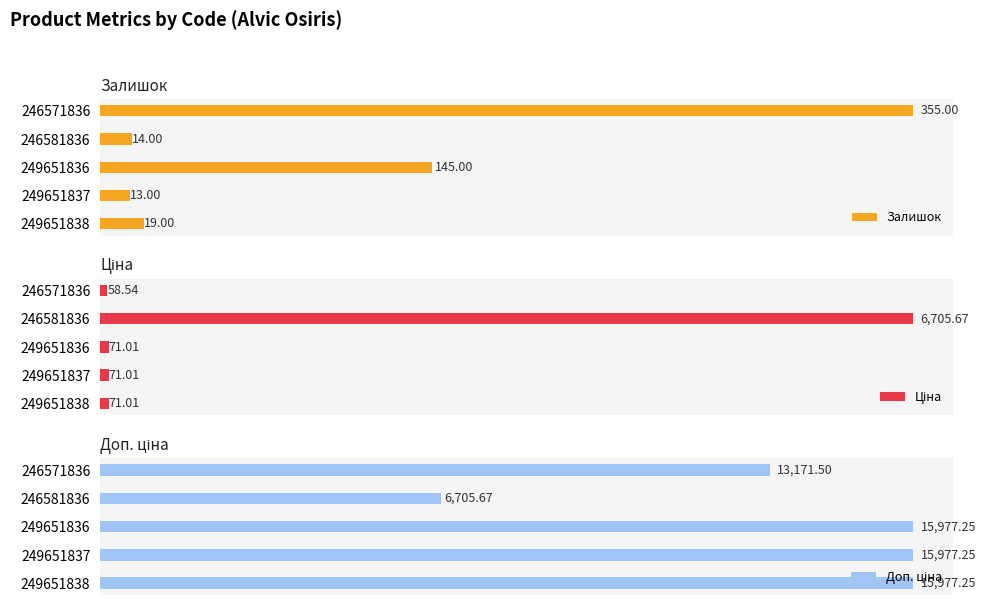

Does the chart contain stacked bars?

No